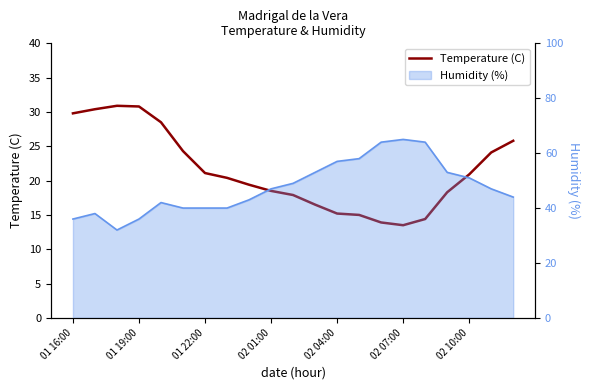

How many points are lower than both their immediate neighbors (excluding endpoints)?

1